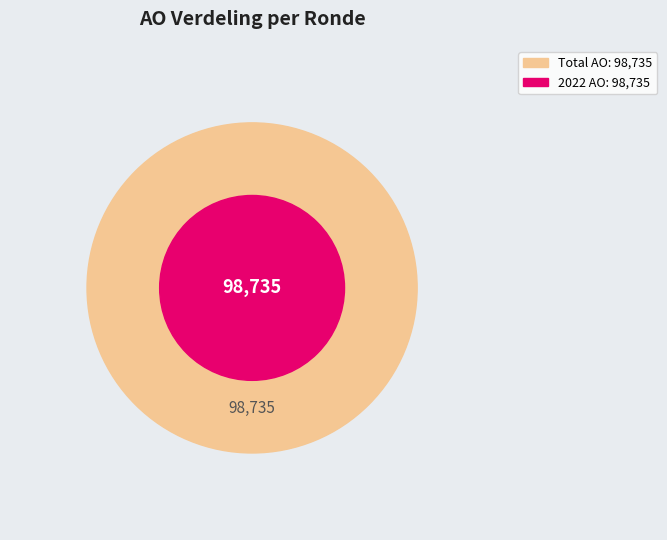

Is it true that 2022 uitvoering is 28% of the pie?

False